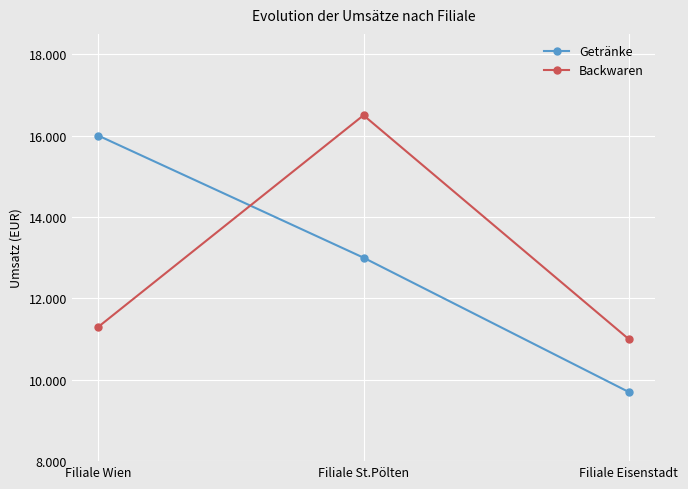

What are all the series names shown in the legend?

Getränke, Backwaren